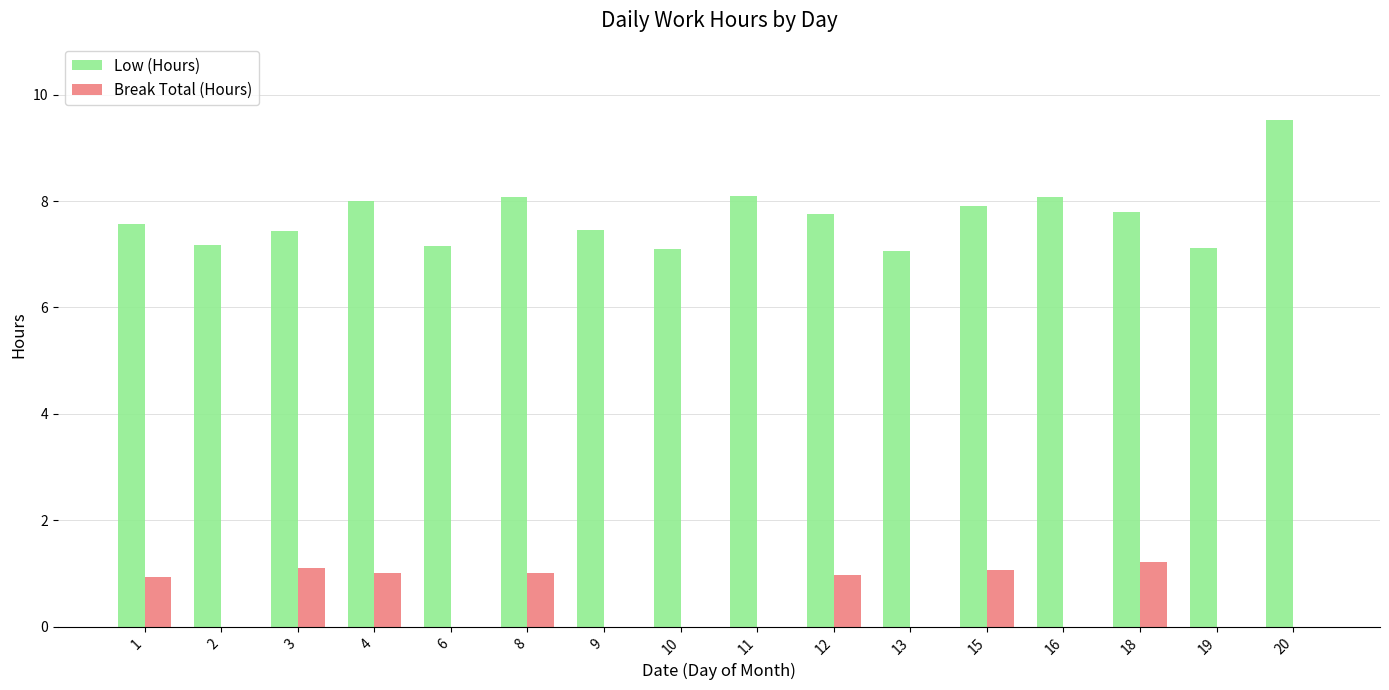

Read the Break Total (Hours) value at 4.

1.0